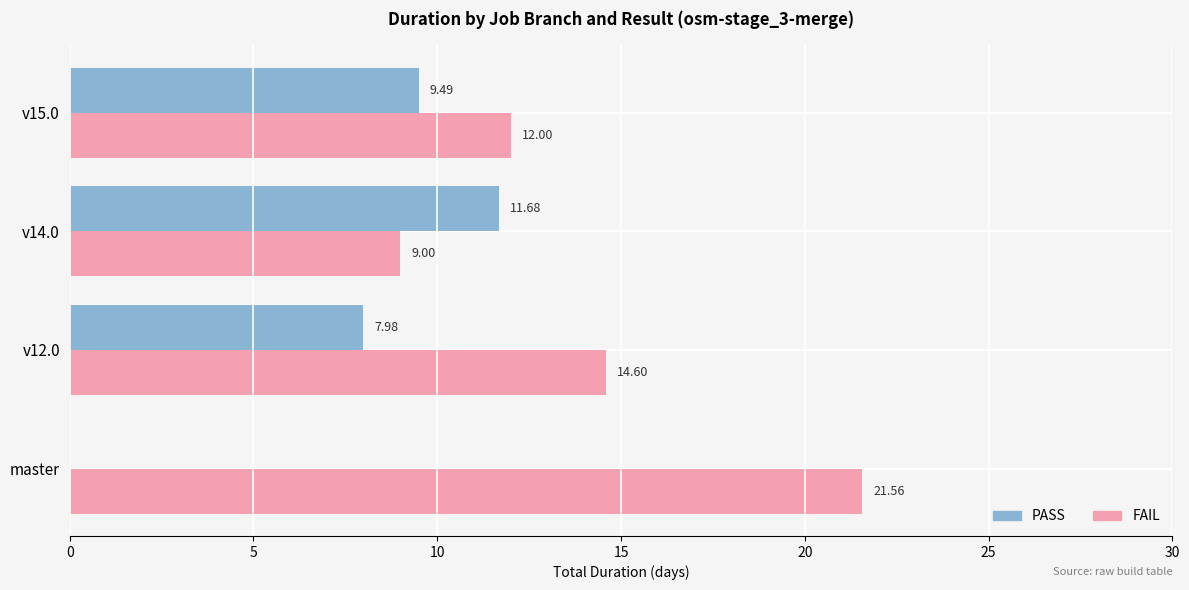

Which series changed the most between master and v15.0?

FAIL